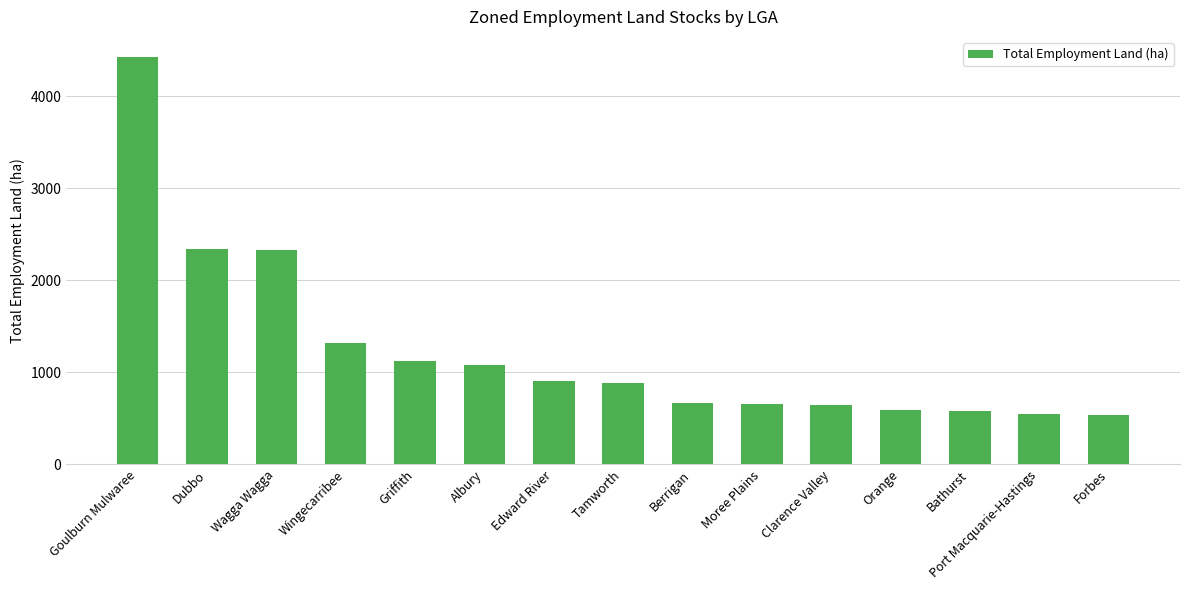

The value at Berrigan is 1187.7. True or false?

False